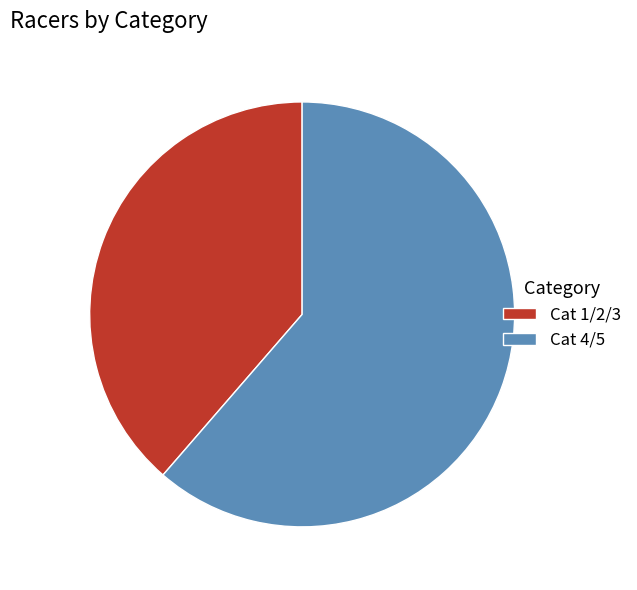

Is it true that Cat 1/2/3 is 39% of the pie?

True